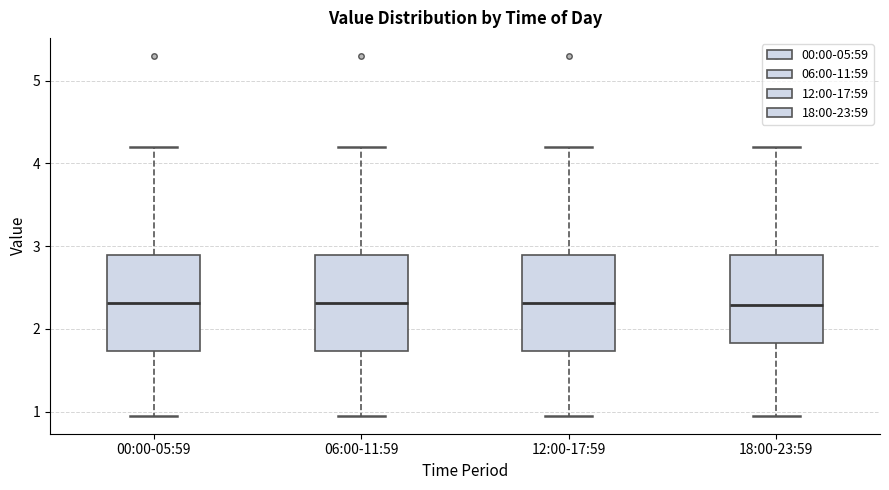

Reading left to right, transcribe this box plot: for each box, give where its median line is, the range the box spans, and where its two whiskers end, as read against the y-axis. The values are not printed on the chart, so give them approximately, as read against the axis.

00:00-05:59: median 2.3, box 1.7 to 2.9, whiskers 1.0 to 4.2
06:00-11:59: median 2.3, box 1.7 to 2.9, whiskers 1.0 to 4.2
12:00-17:59: median 2.3, box 1.7 to 2.9, whiskers 1.0 to 4.2
18:00-23:59: median 2.3, box 1.8 to 2.9, whiskers 1.0 to 4.2